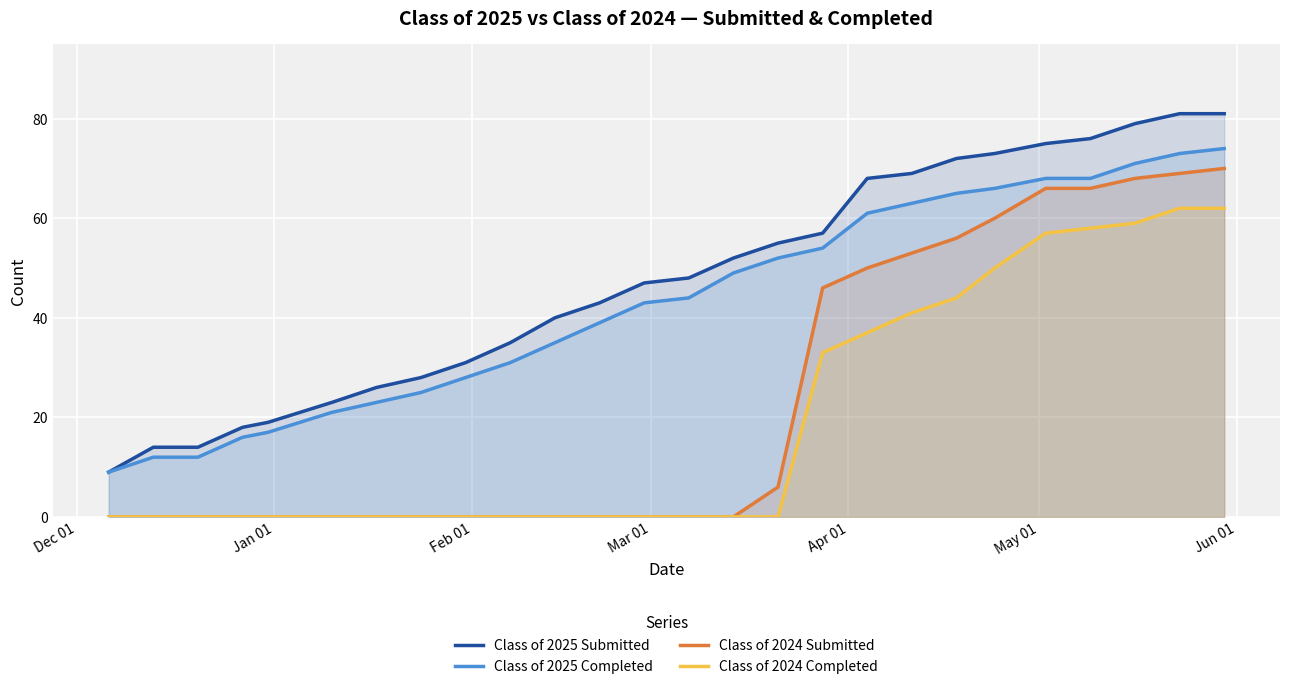

How many data points does each series have?

26